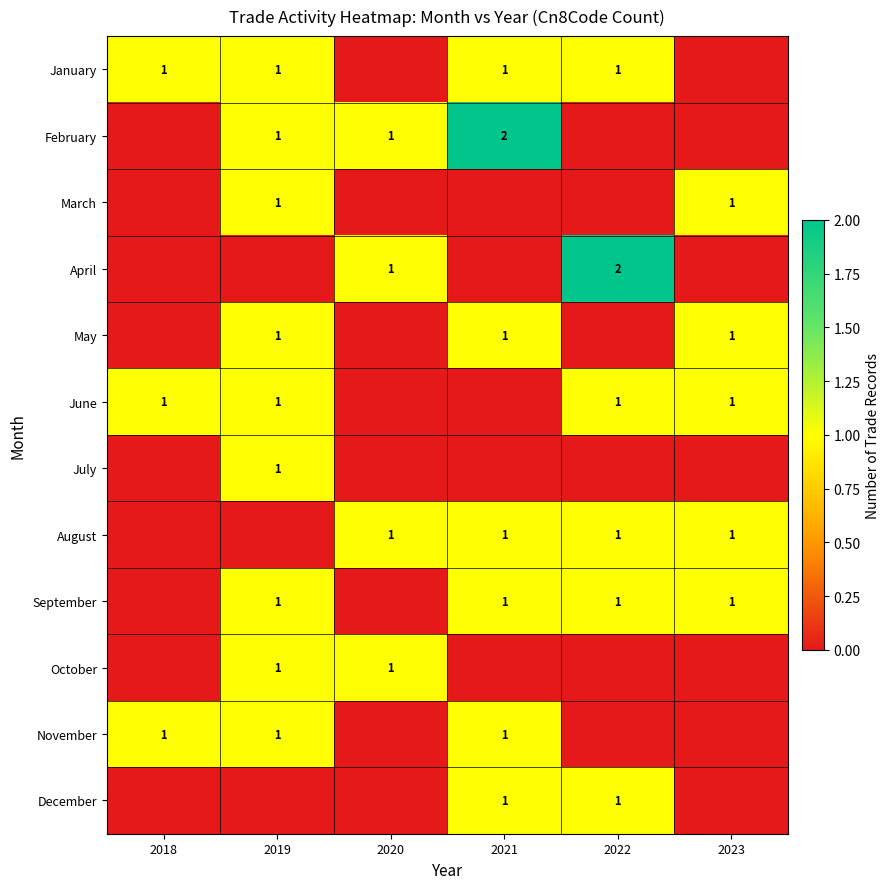

What is the difference between the highest and lowest values at 2022?

2